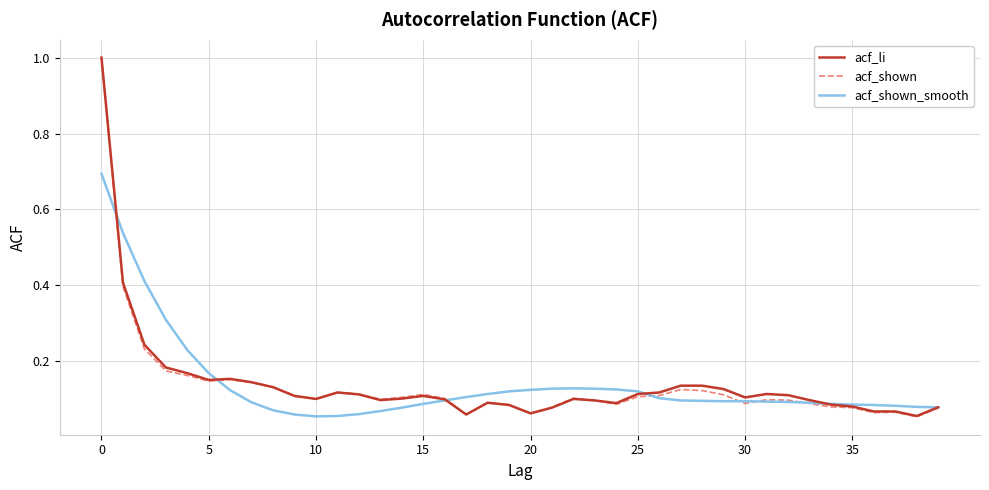

What is the maximum value for acf_li?

1.0